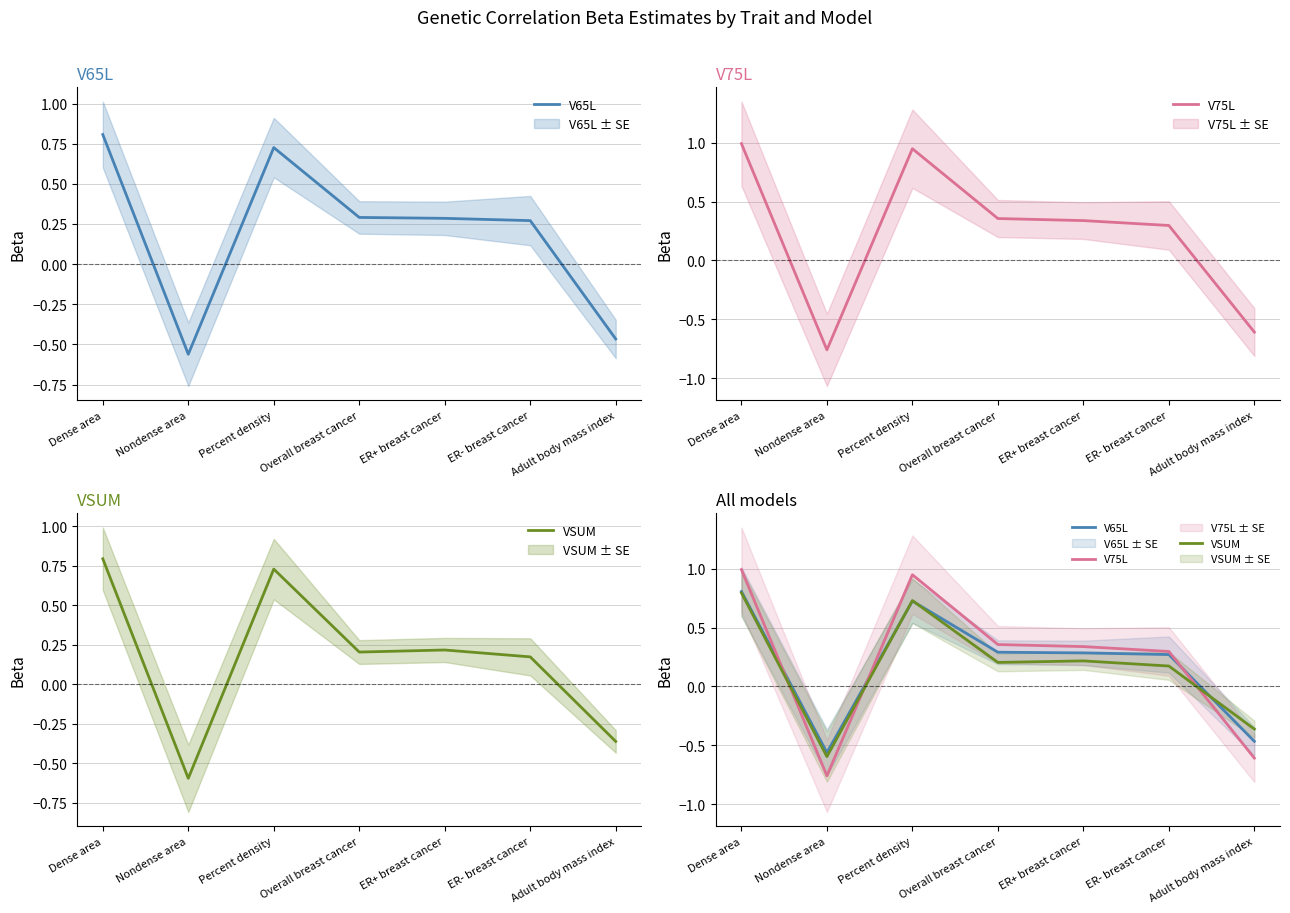

What is the total value across all series at Adult body mass index?

-1.4